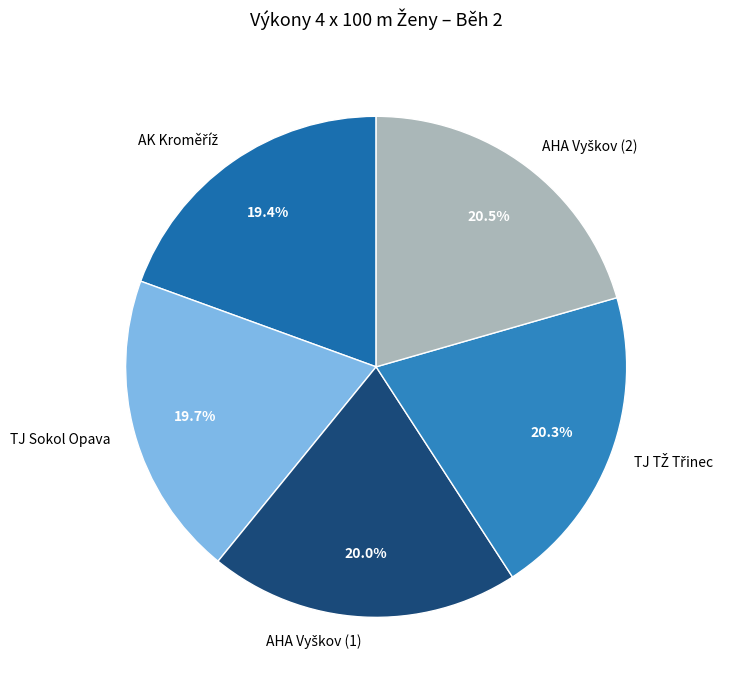

Does any single category account for the majority?

No